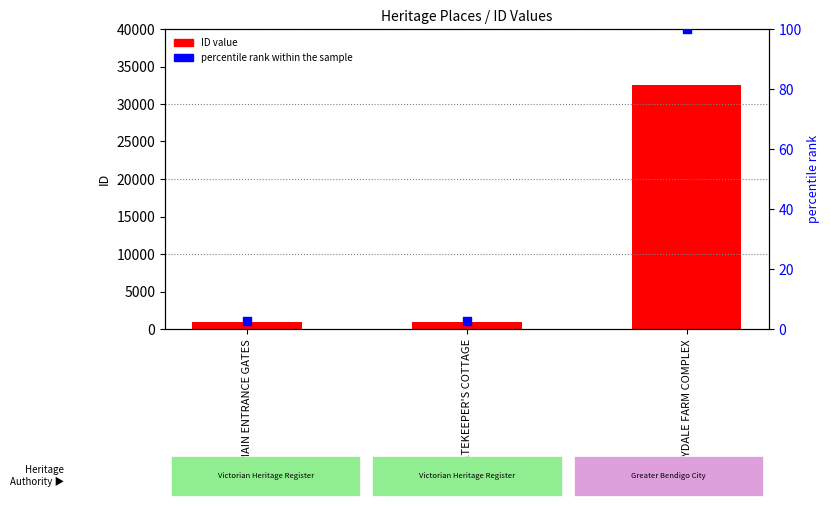

At which category is the sum across all series the highest?

MARYDALE FARM COMPLEX